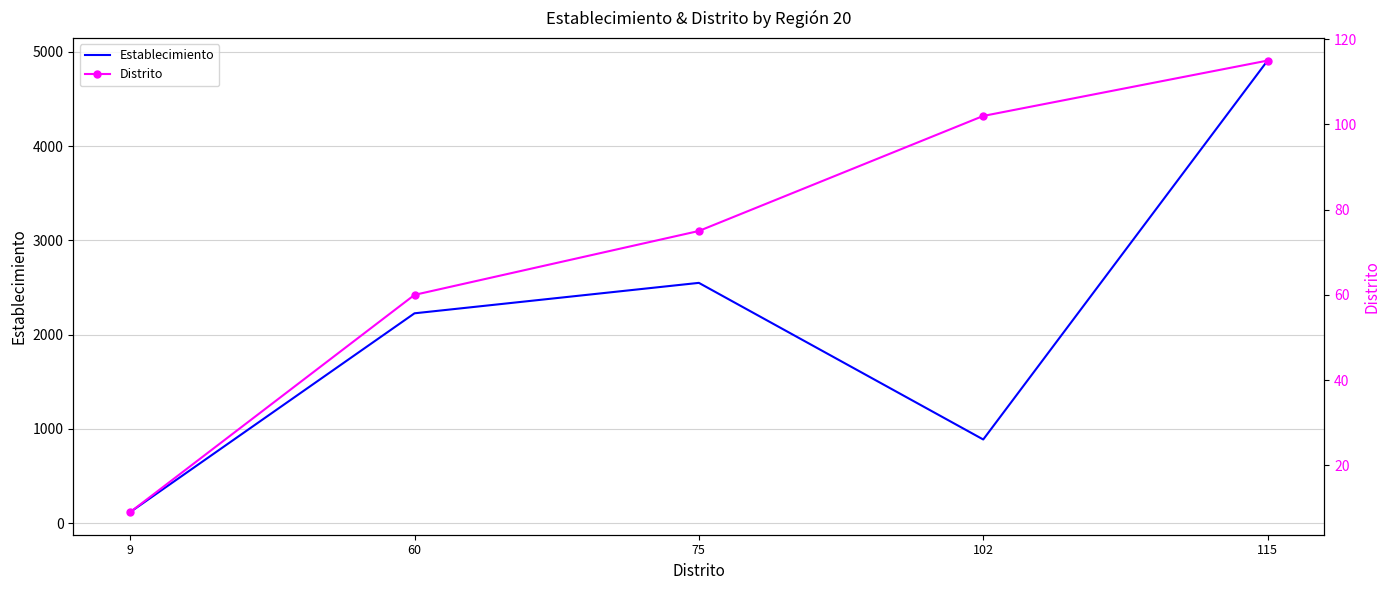

What is the difference between the highest and lowest values at 60?

2166